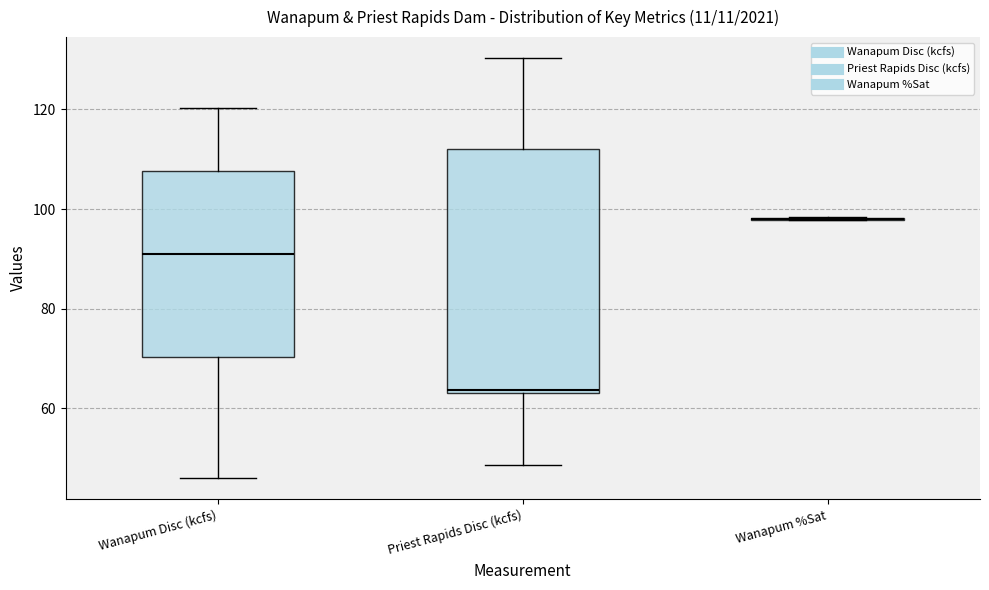

Reading left to right, transcribe this box plot: for each box, give where its median line is, the range the box spans, and where its two whiskers end, as read against the y-axis. The values are not printed on the chart, so give them approximately, as read against the axis.

Wanapum Disc (kcfs): median 92, box 70 to 108, whiskers 46 to 120
Priest Rapids Disc (kcfs): median 64 (just above the box's lower edge), box 64 to 112, whiskers 48 to 130
Wanapum %Sat: box collapsed to a line at 98, whiskers 98 to 98